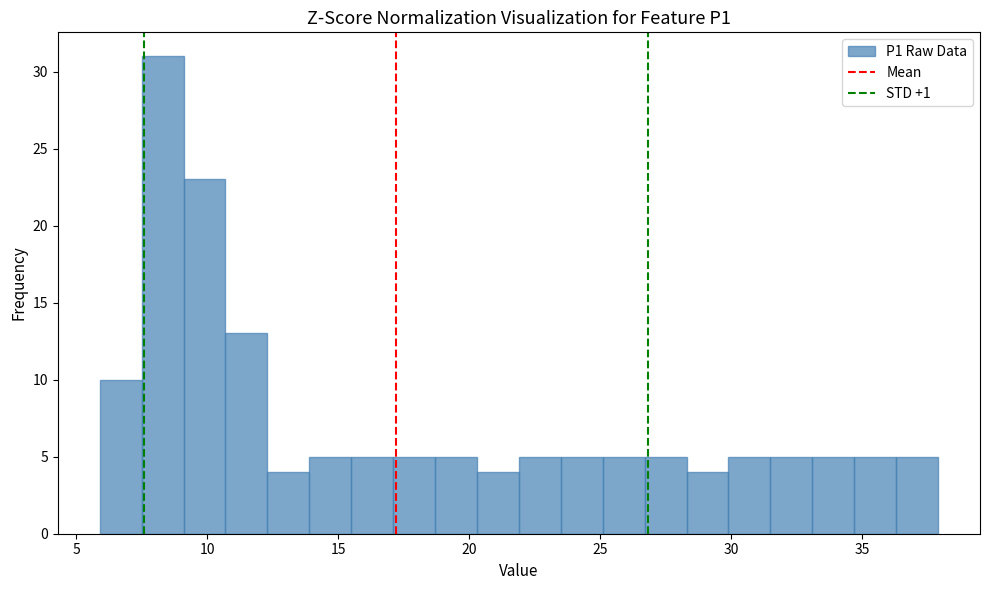

Around what value on the x-axis is the tallest bar? Give the approximate position of its centre, as read against the axis.

8.5